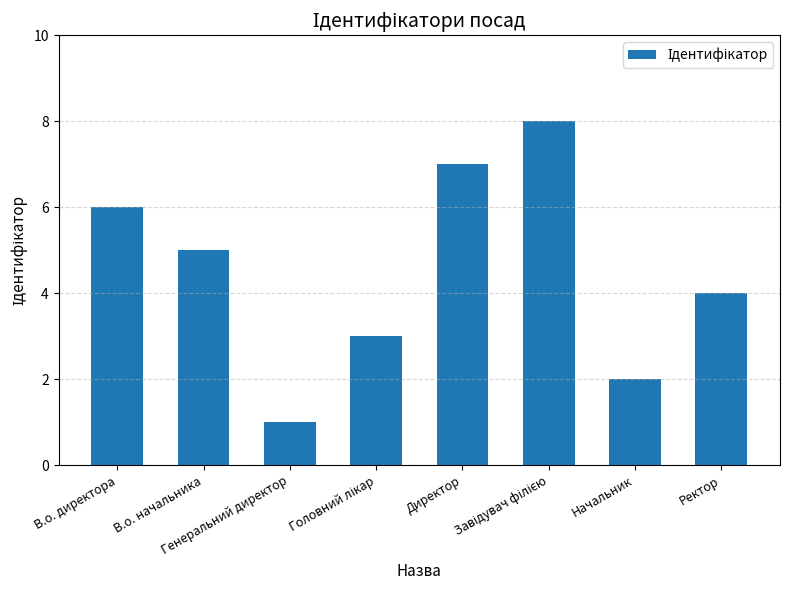

How many distinct data groups are displayed?

1